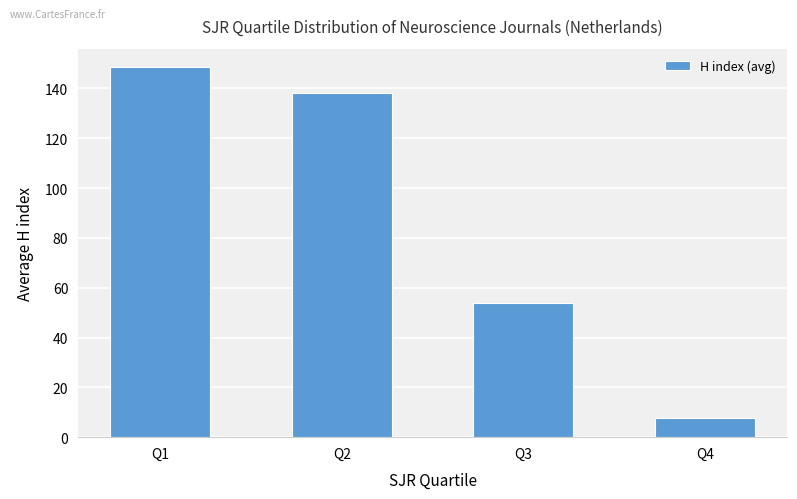

What is the approximate value at Q2?

138.2